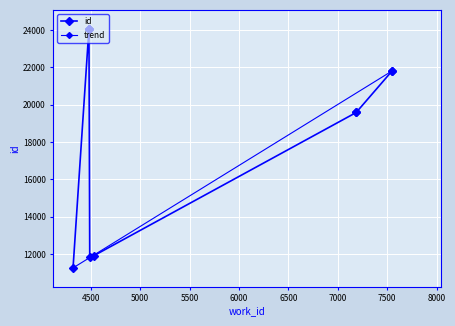

What is the difference between the values at 7546 and 4480?

2286